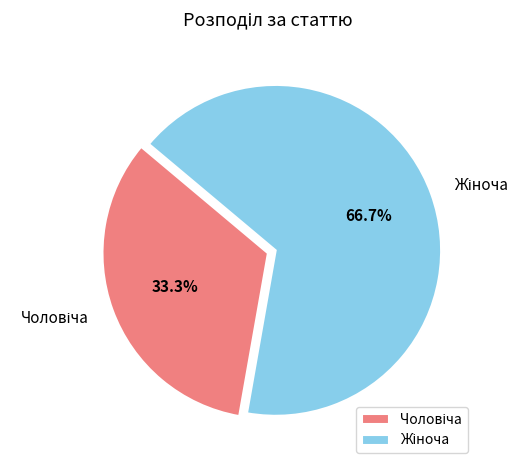

Is there a majority slice in this chart?

Yes